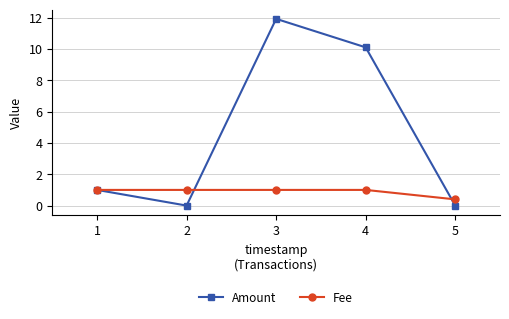

After their last crossing, which series has the higher values: Fee or Amount?

Fee